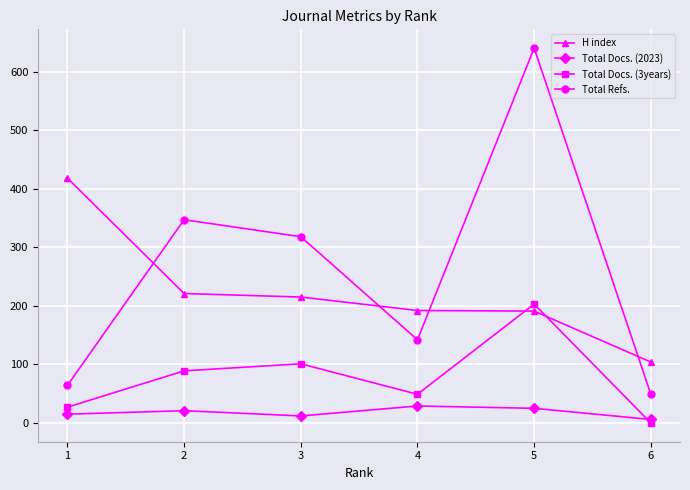

Rank the series at 5 from highest to lowest value.

Total Refs., Total Docs. (3years), H index, Total Docs. (2023)